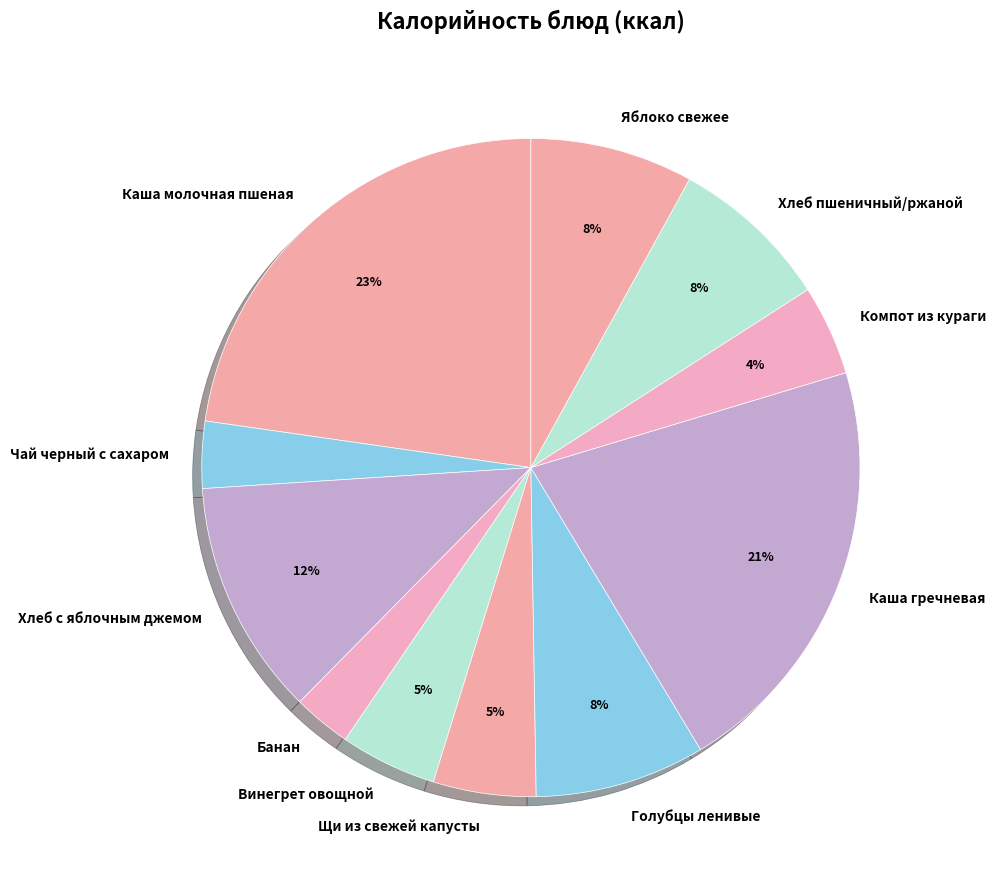

How many segments does this pie chart have?

11